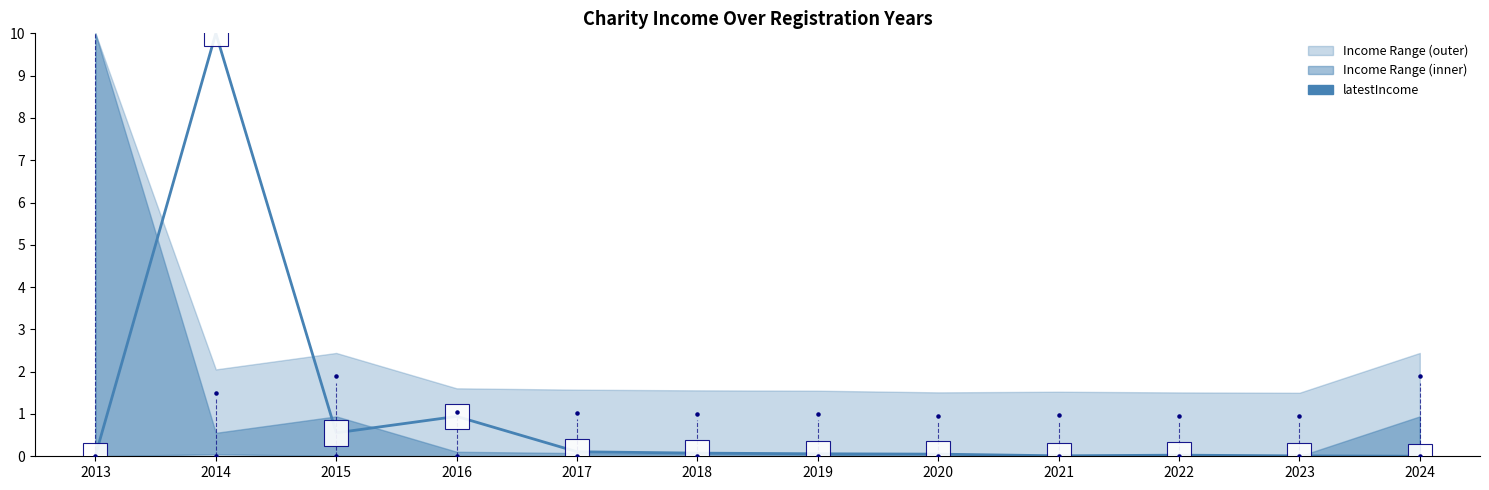

What is the change in value from 2014 to 2024?

-10.0